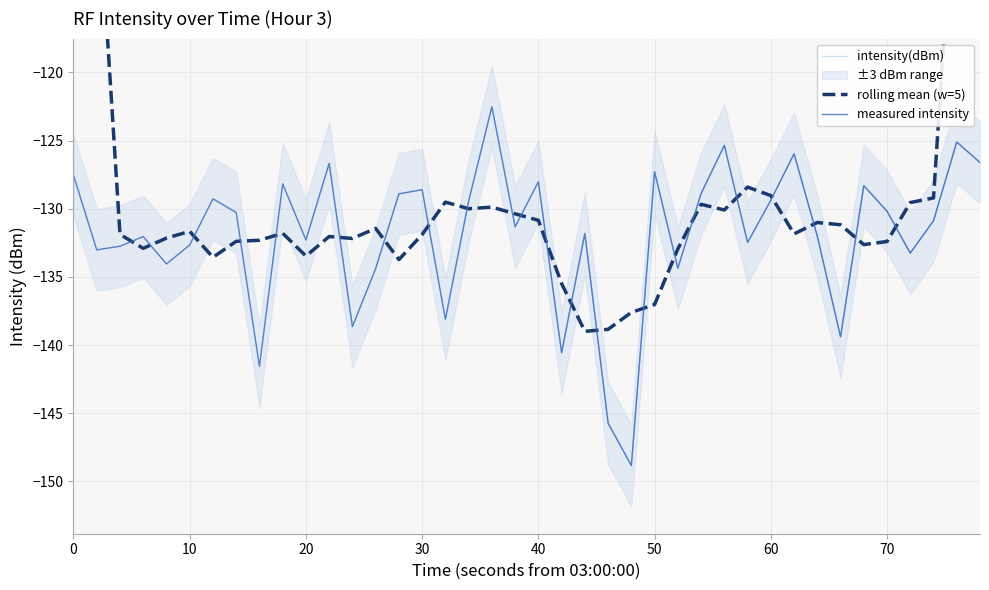

How many interior local valleys (lower than both neighbors) does the data have?

13